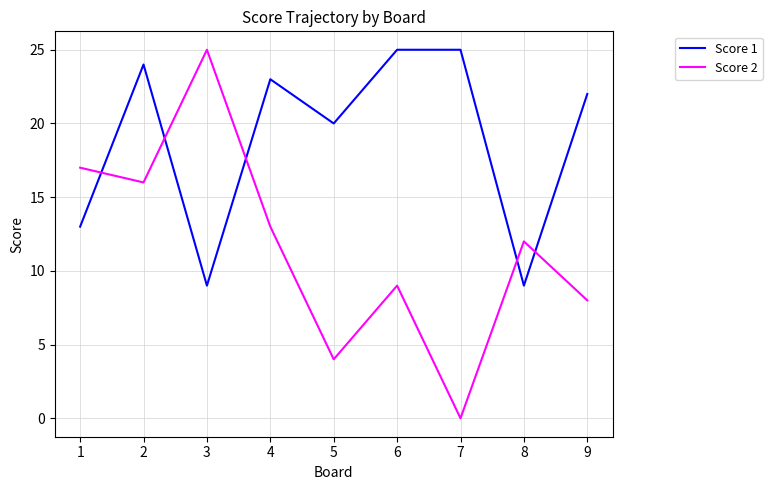

What is the total value across all series at 5?

24